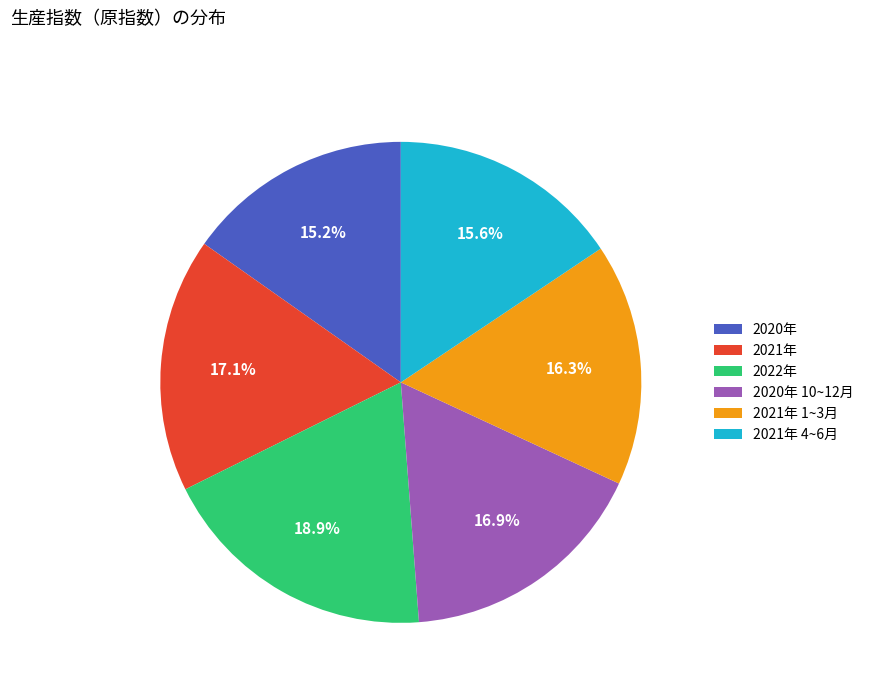

Does any single category account for the majority?

No